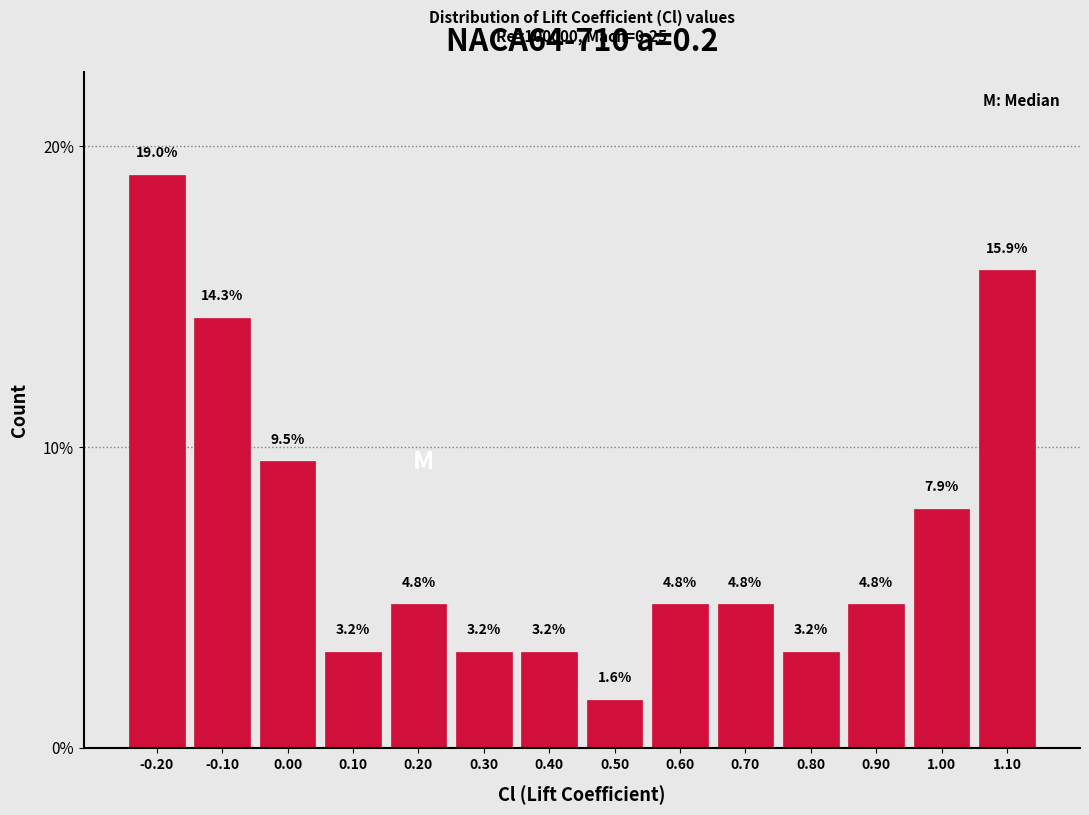

How tall is the bar that spans 0.95 to 1.05 on the x-axis?

7.9